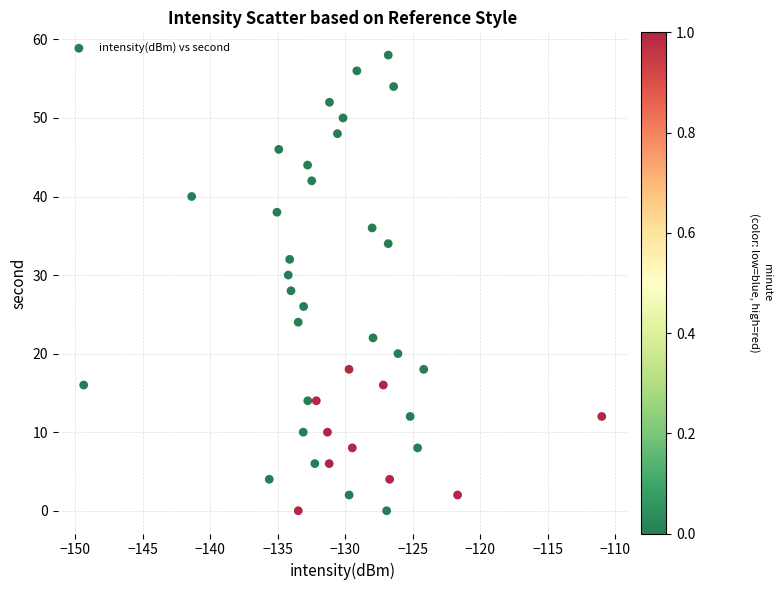

What is the range of Y values (max minus min)?

58